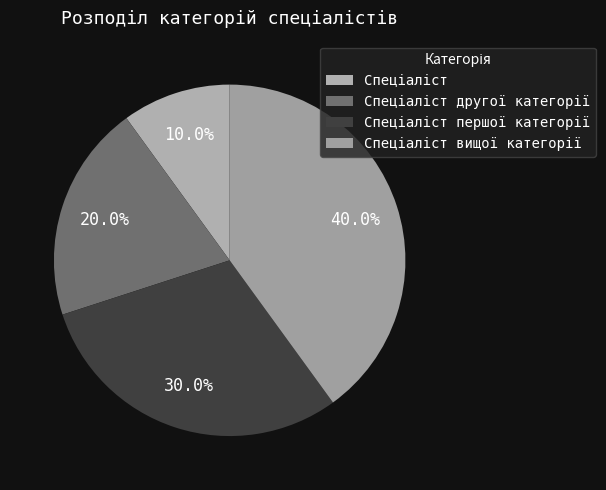

Which has a higher value, Спеціаліст другої категорії or Спеціаліст вищої категорії?

Спеціаліст вищої категорії